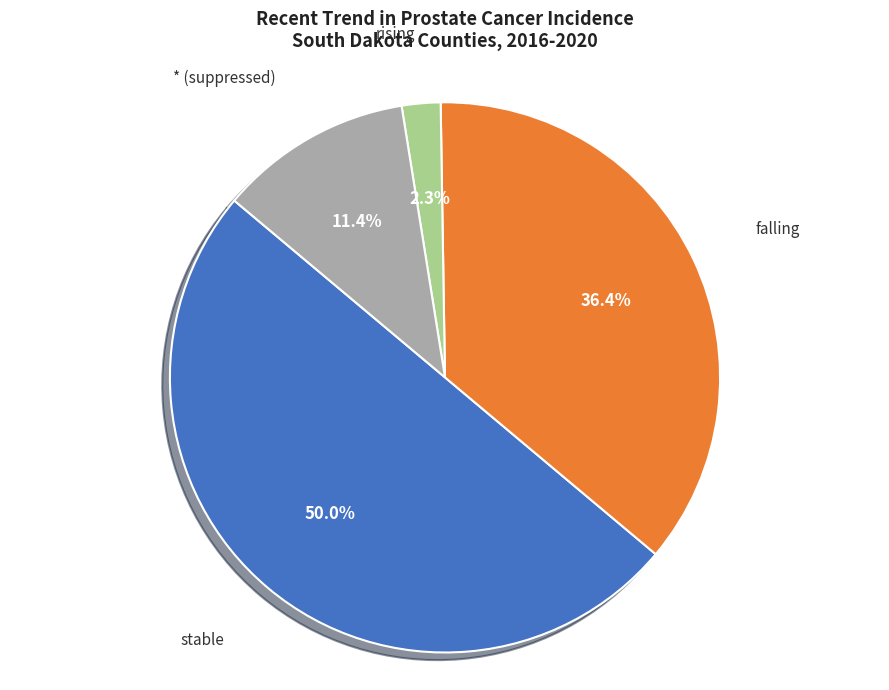

How many slices are in this pie chart?

4